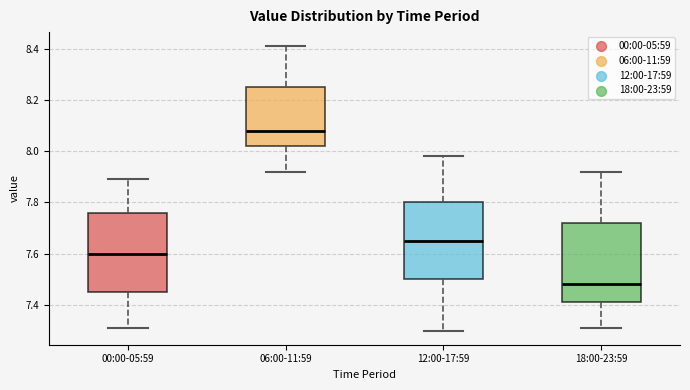

Where does the lower whisker of the box for 12:00-17:59 end on the y-axis? The values are not printed on the chart, so give them approximately, as read against the axis.

7.30